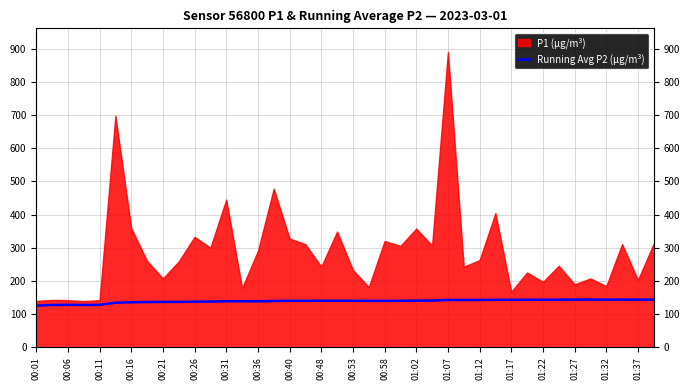

How many lines are shown in the chart?

1